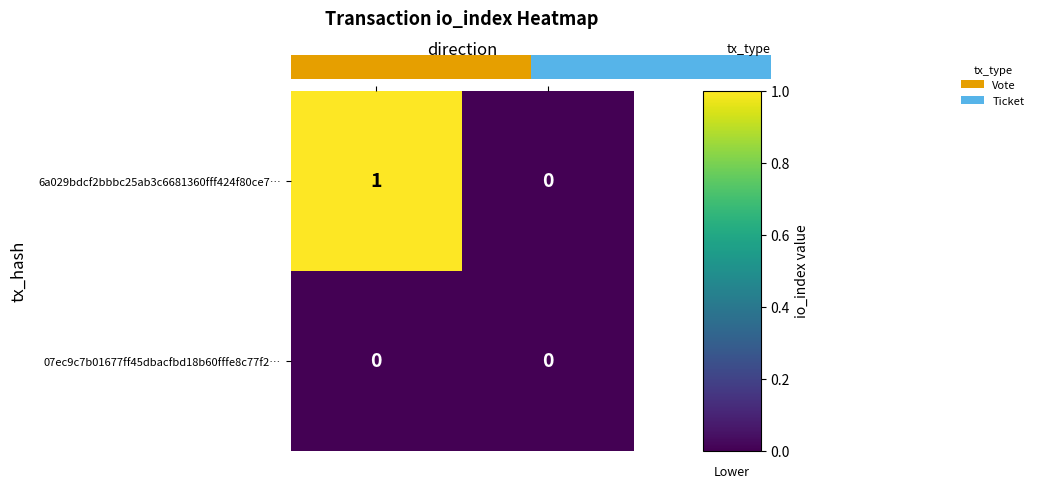

At which category is the sum across all series the highest?

-1